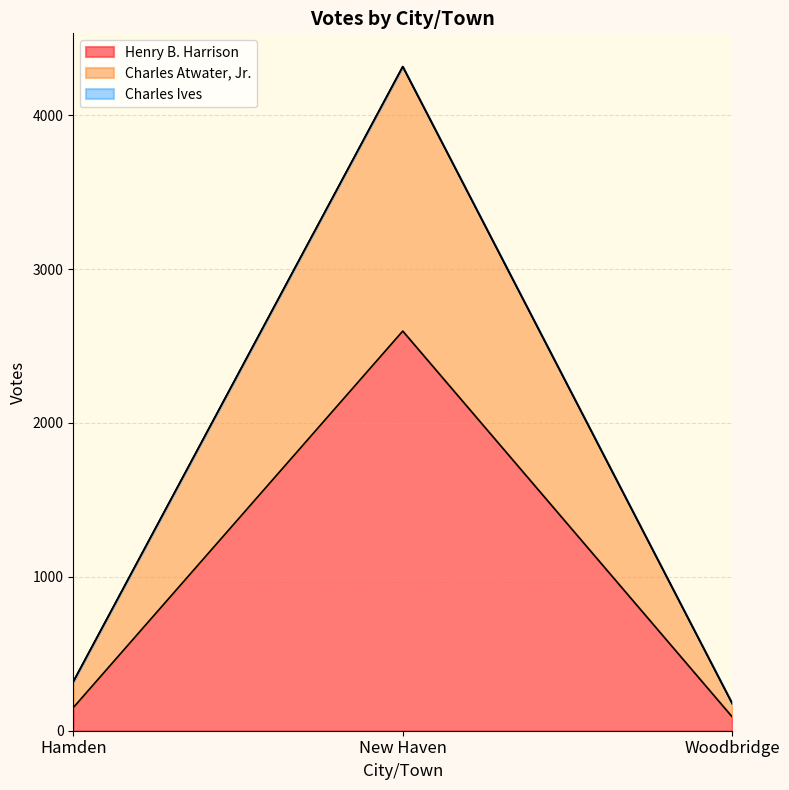

At which label does Henry B. Harrison first exceed 150?

New Haven